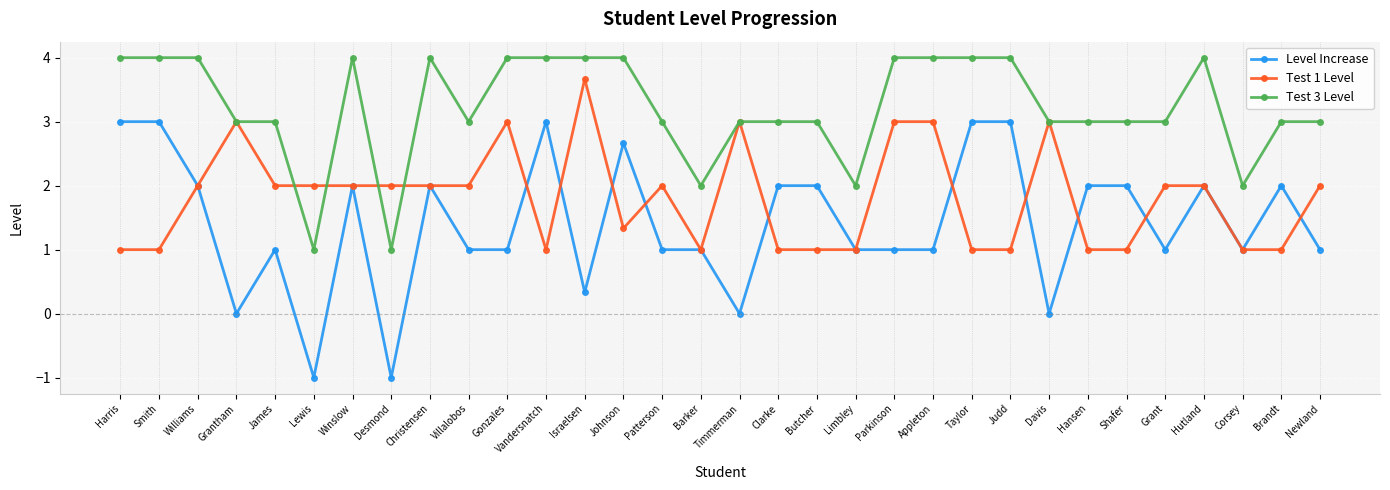

List the series in order of their overall mean, lowest first.

Level Increase, Test 1 Level, Test 3 Level